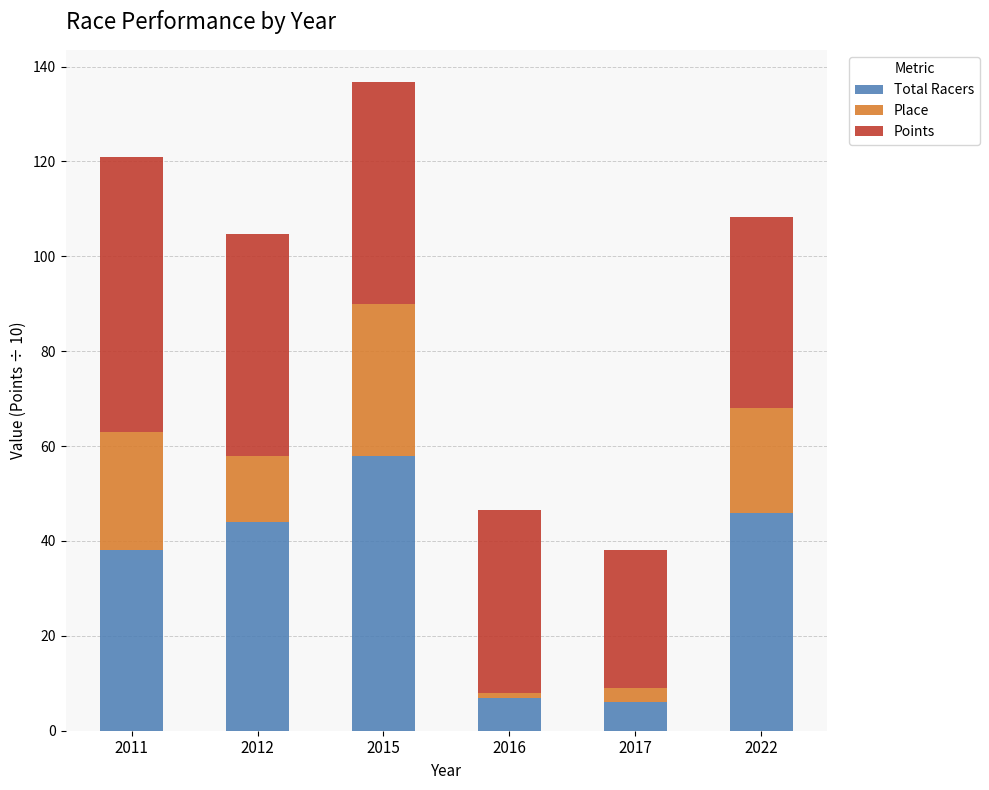

True or false: Total Racers has a value of 16.4 at 2012.

False